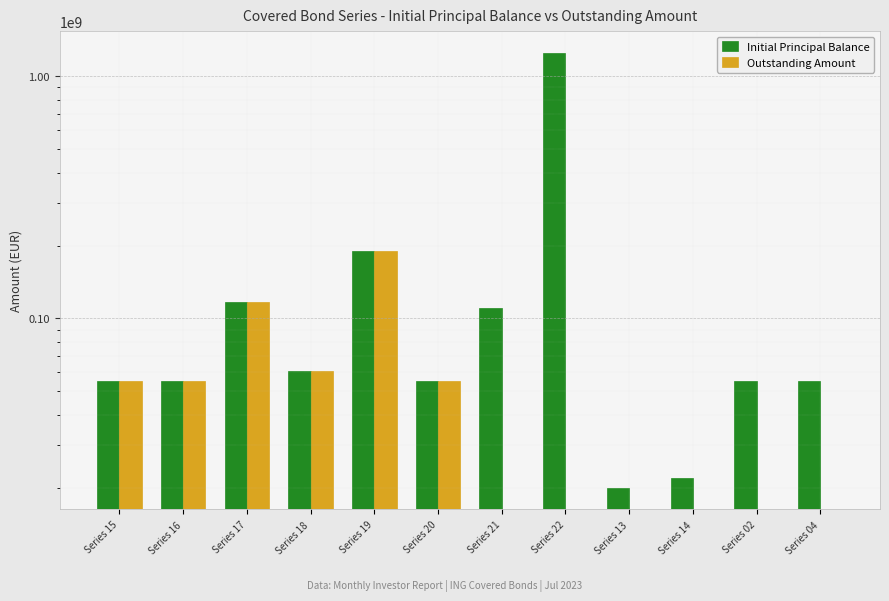

How many bars are there in total?

24